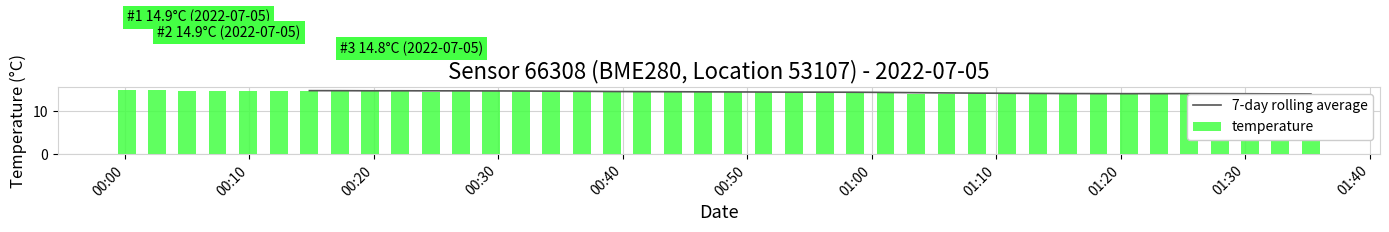

What is the minimum value shown in the chart?

13.8